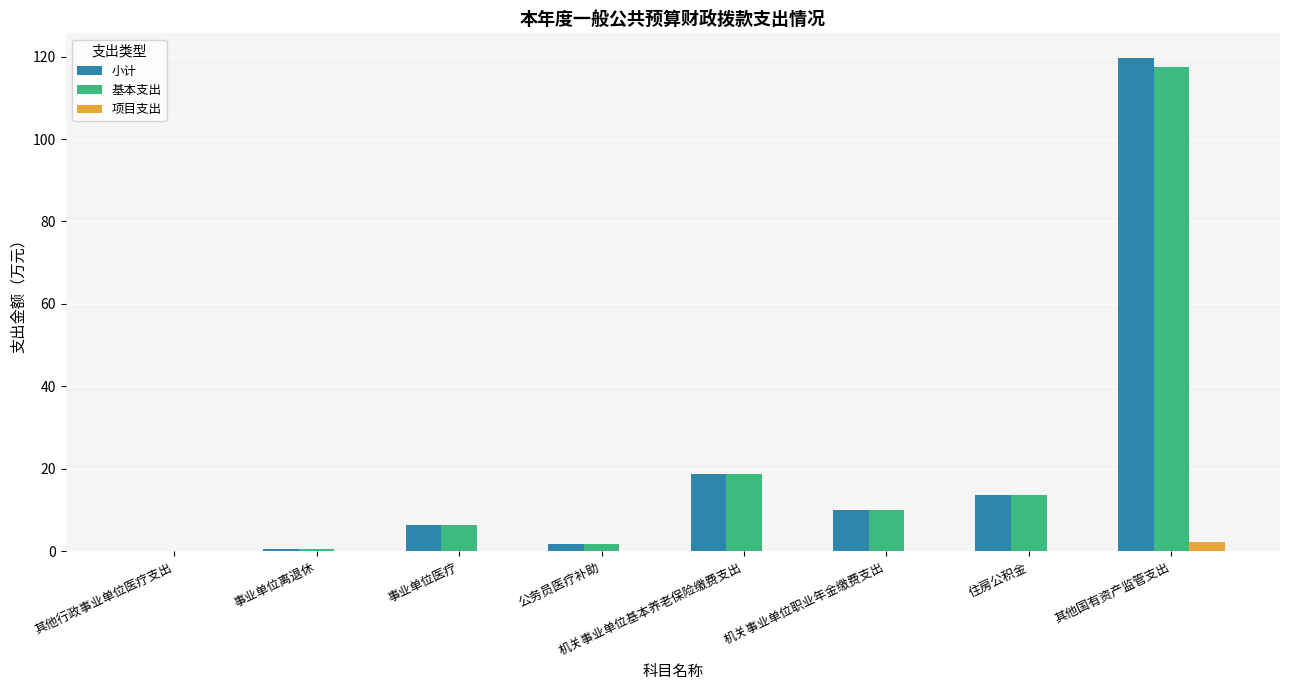

At which category is the sum across all series the highest?

其他国有资产监管支出